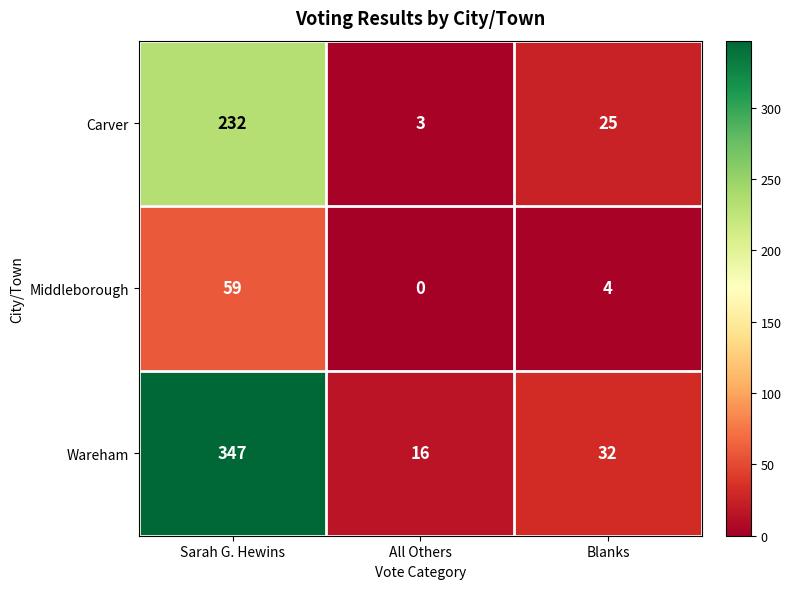

Which series has the largest range (max minus min)?

Wareham